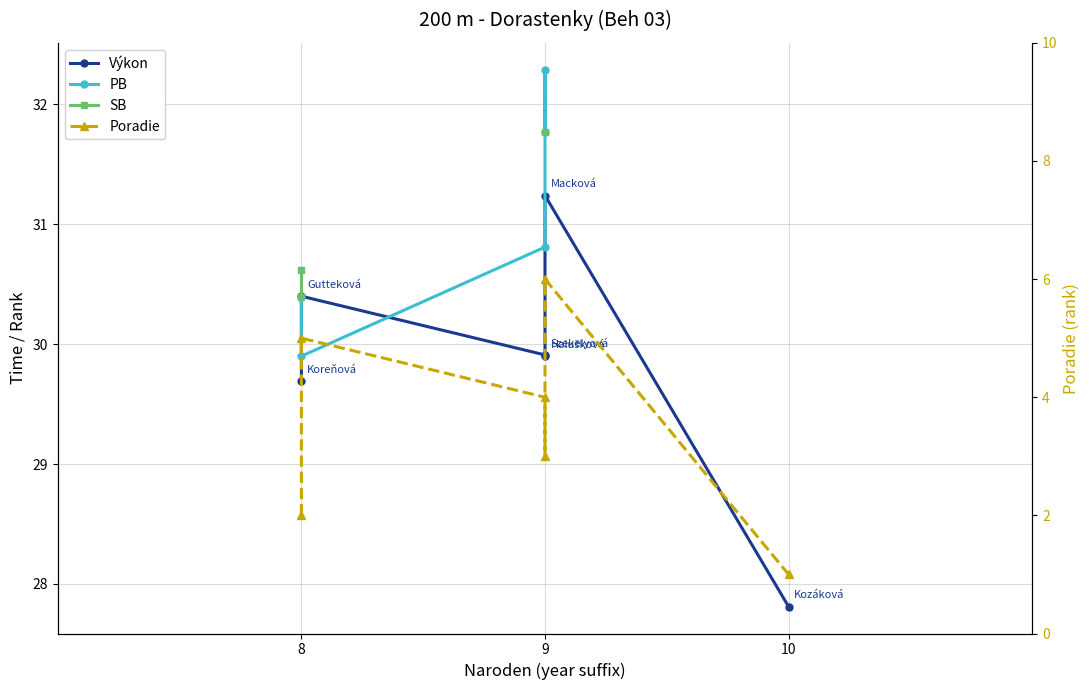

What is the label of the 4th point from the left?

3